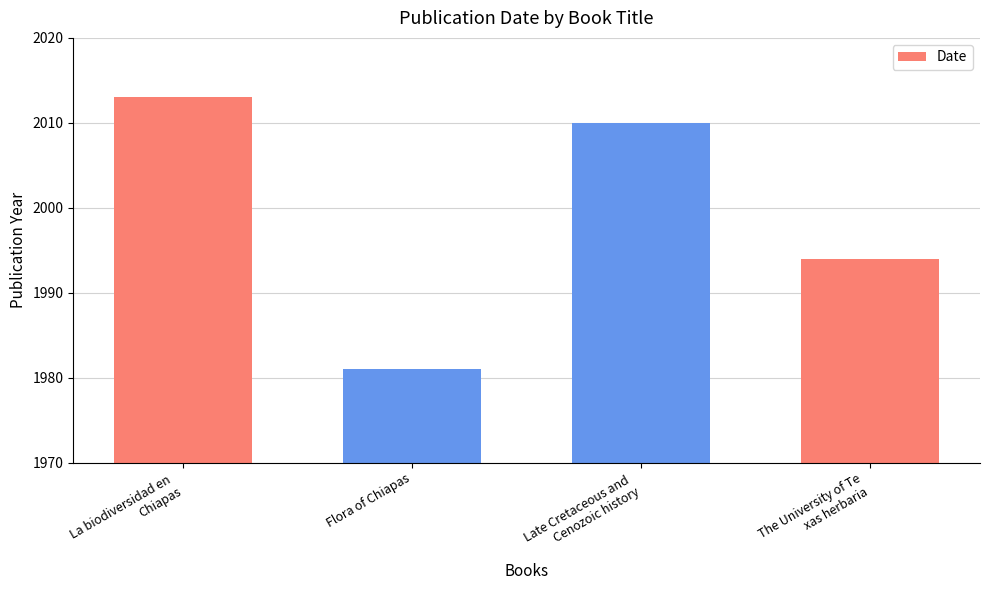

What is the difference between the values at Flora of Chiapas and La biodiversidad en 
Chiapas?

32